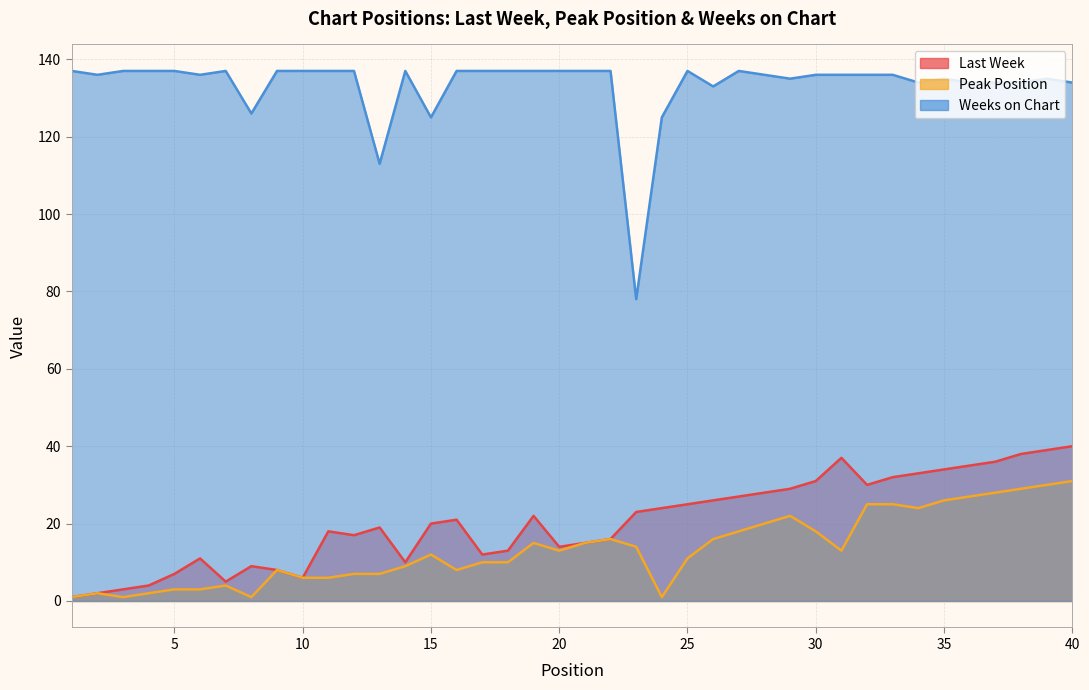

Which category has the lowest value in the Last Week series?

1